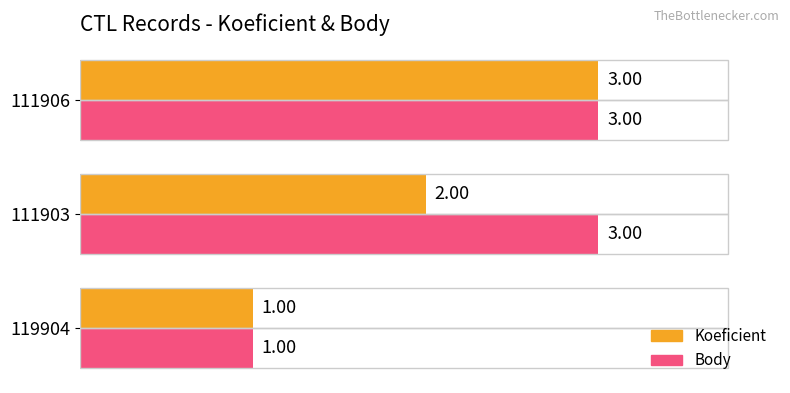

How many data points in Koeficient are less than 2?

1